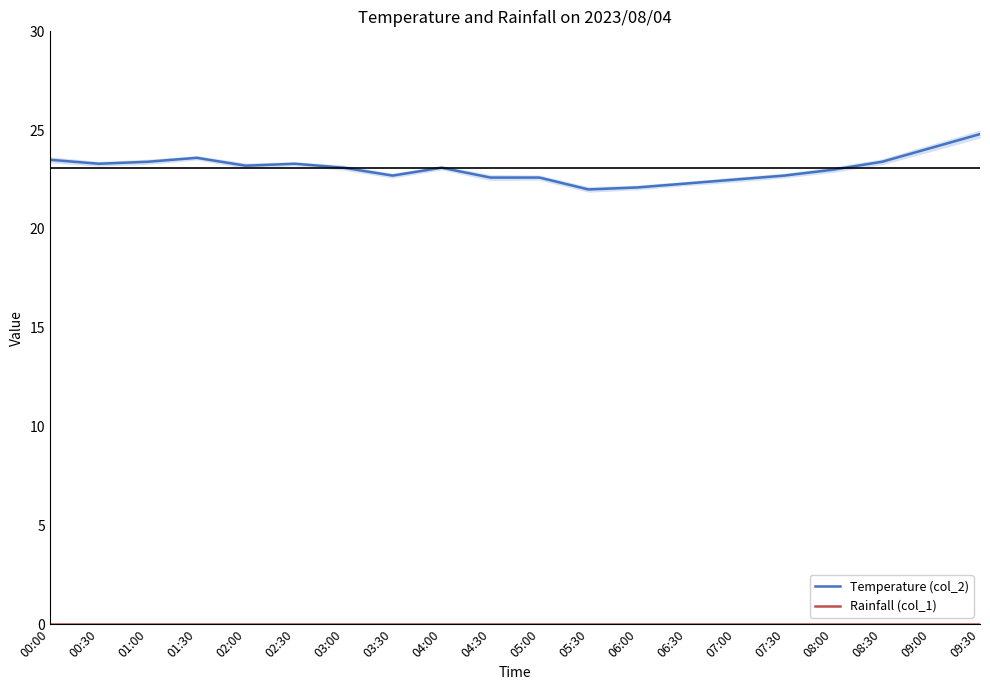

At how many categories does at least one series exceed 11?

20